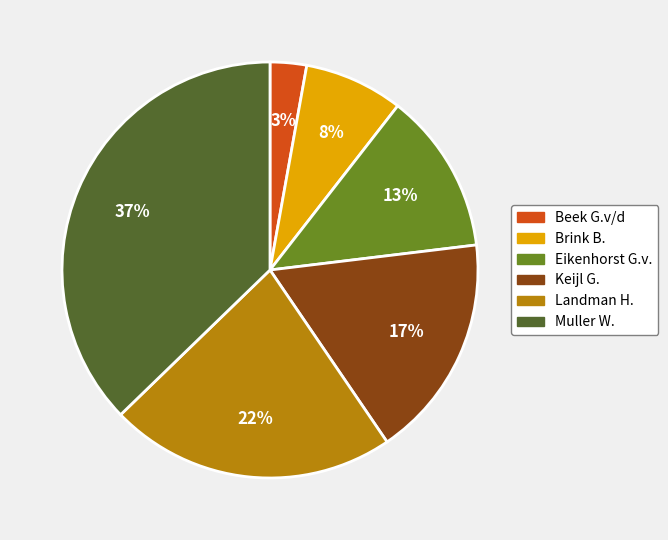

Does any single category account for the majority?

No